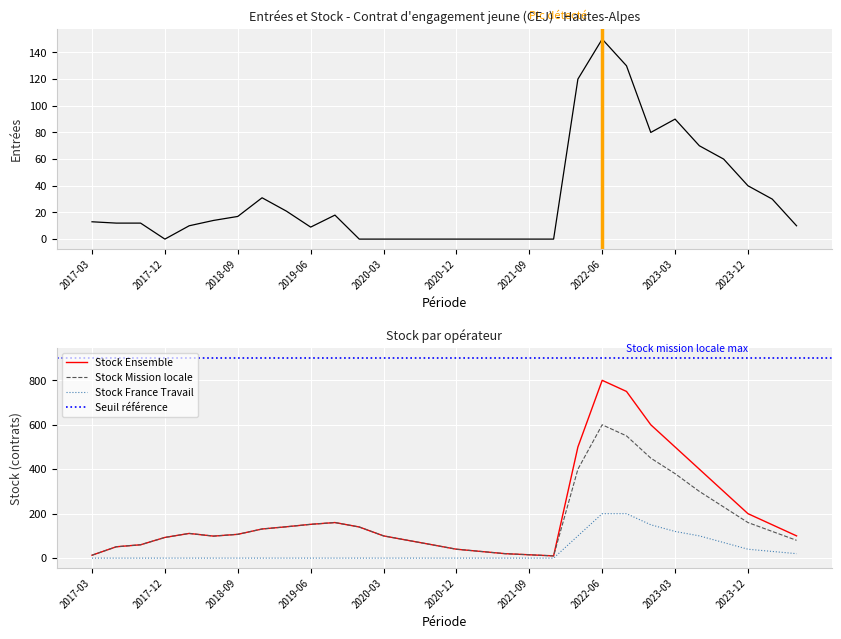

What is the sum of all Stock Ensemble values?

5913